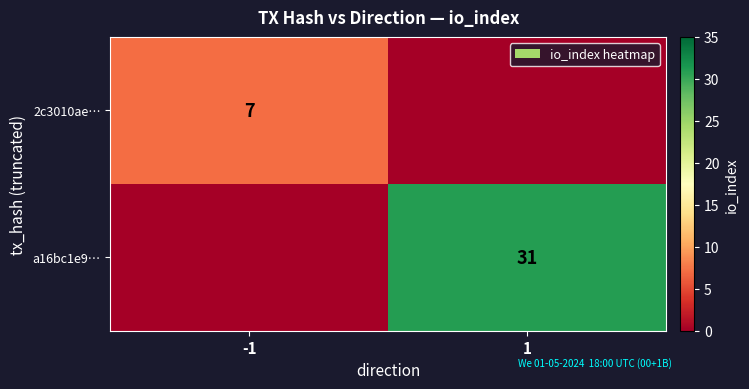

Is the value of a16bc1e9… at 1 greater than the value of 2c3010ae… at -1?

Yes